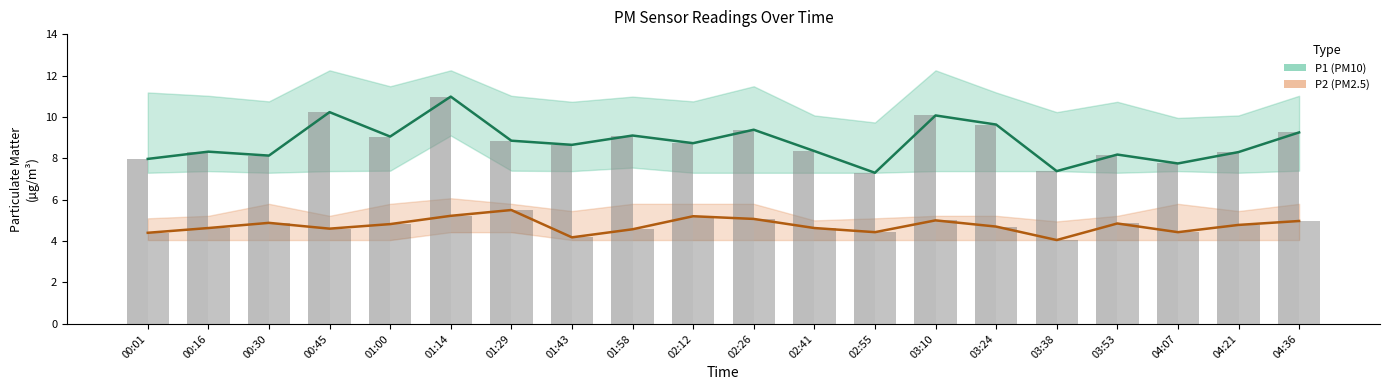

Which category has the lowest value in the P2 bars series?

03:38